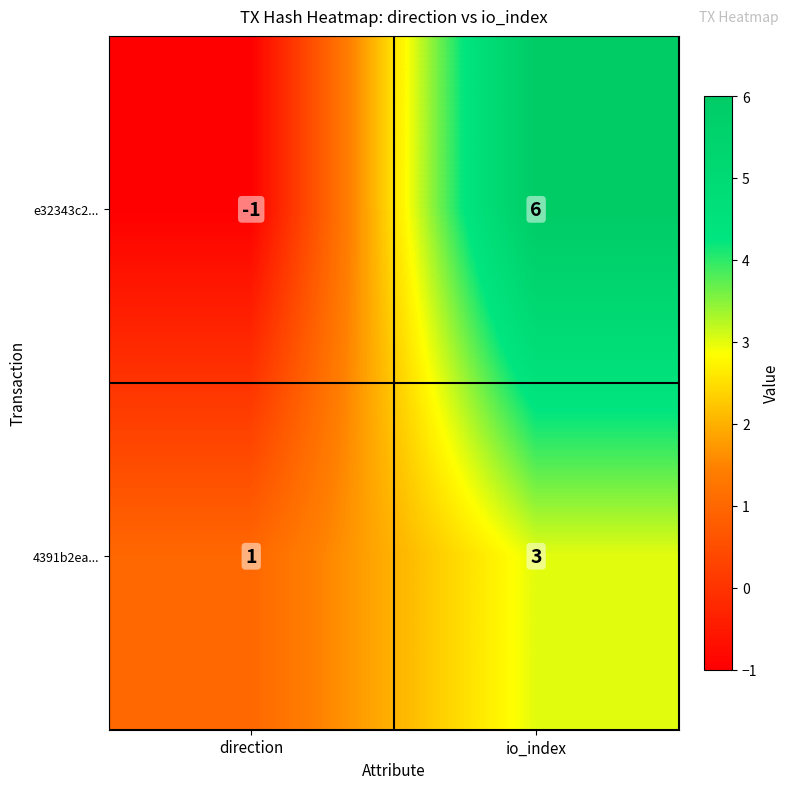

Rank the series at io_index from lowest to highest value.

4391b2ea..., e32343c2...